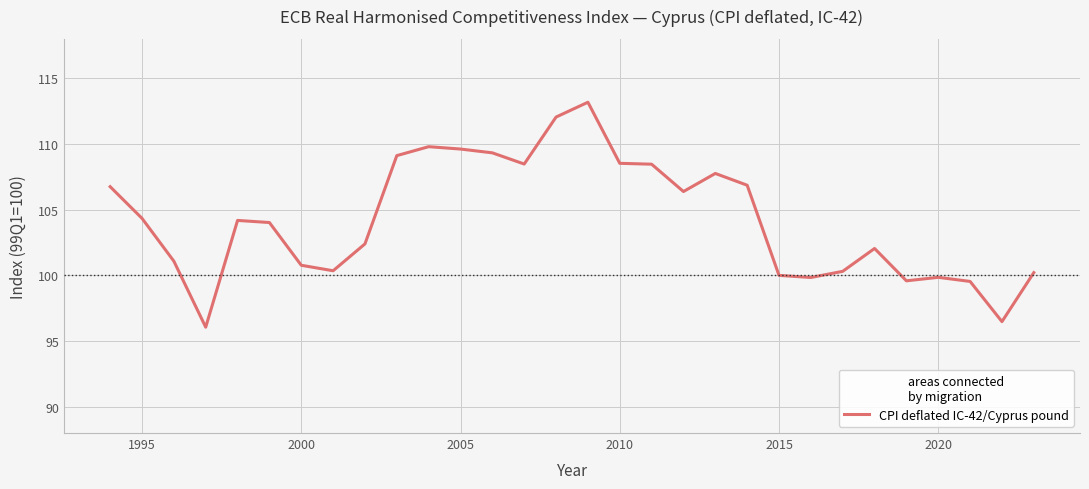

What is the greatest value displayed?

113.2